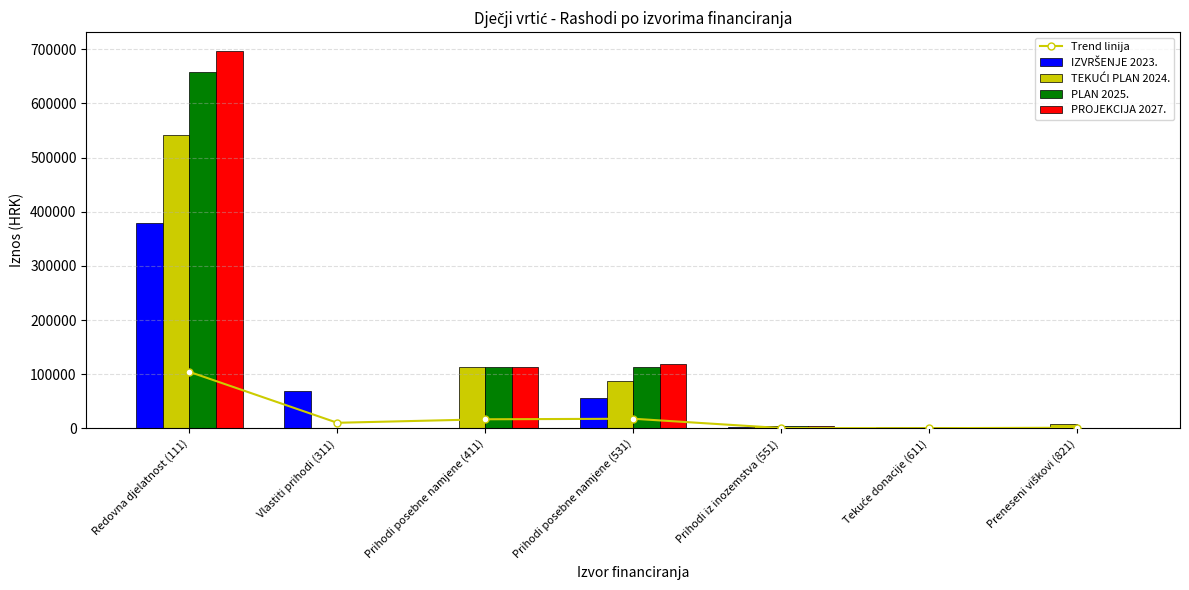

At which category does the chart reach its peak across all series?

Redovna djelatnost (111)